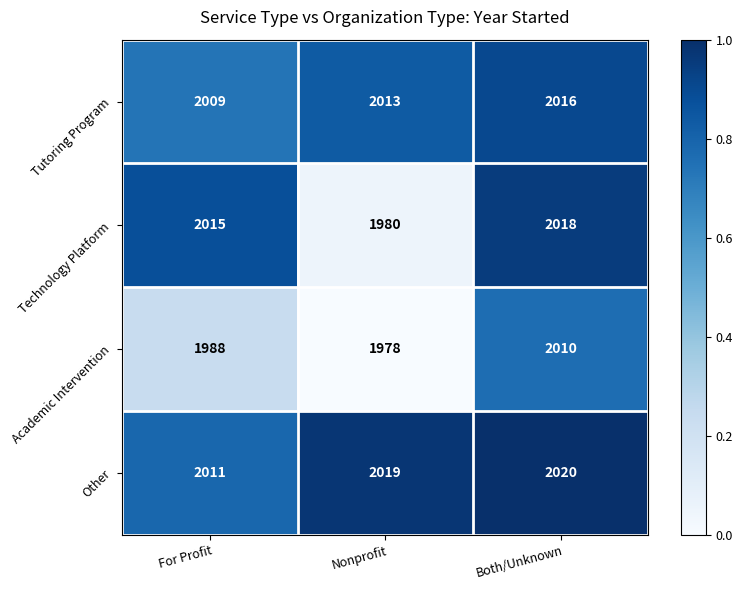

Reading left to right, what are all the values shown in this chart?

Tutoring Program: For Profit=2009	Nonprofit=2013	Both/Unknown=2016
Technology Platform: For Profit=2015	Nonprofit=1980	Both/Unknown=2018
Academic Intervention: For Profit=1988	Nonprofit=1978	Both/Unknown=2010
Other: For Profit=2011	Nonprofit=2019	Both/Unknown=2020